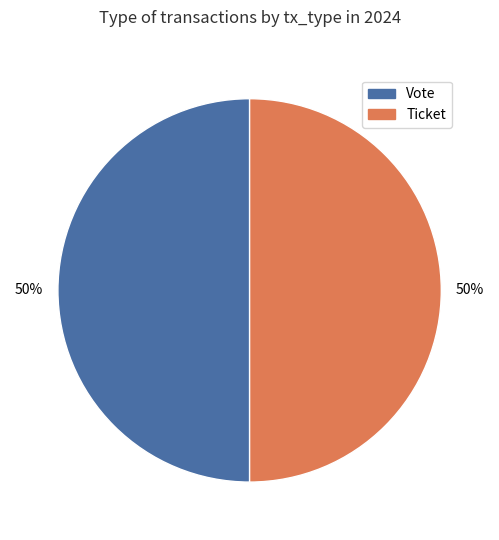

Count the number of slices in the pie.

2